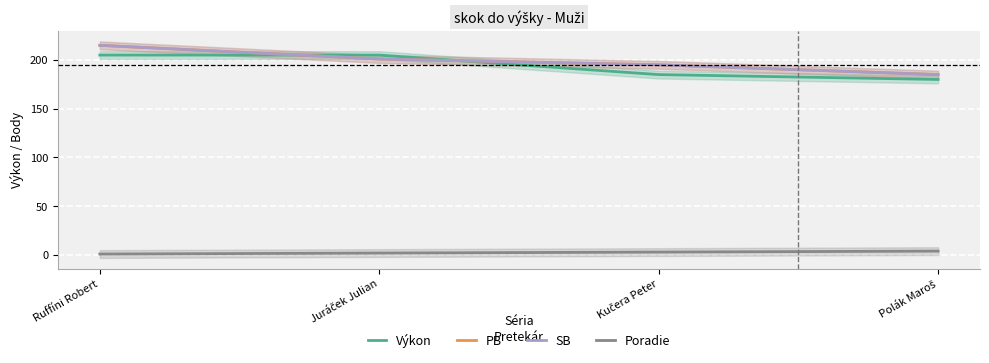

How many categories are shown in the chart?

4